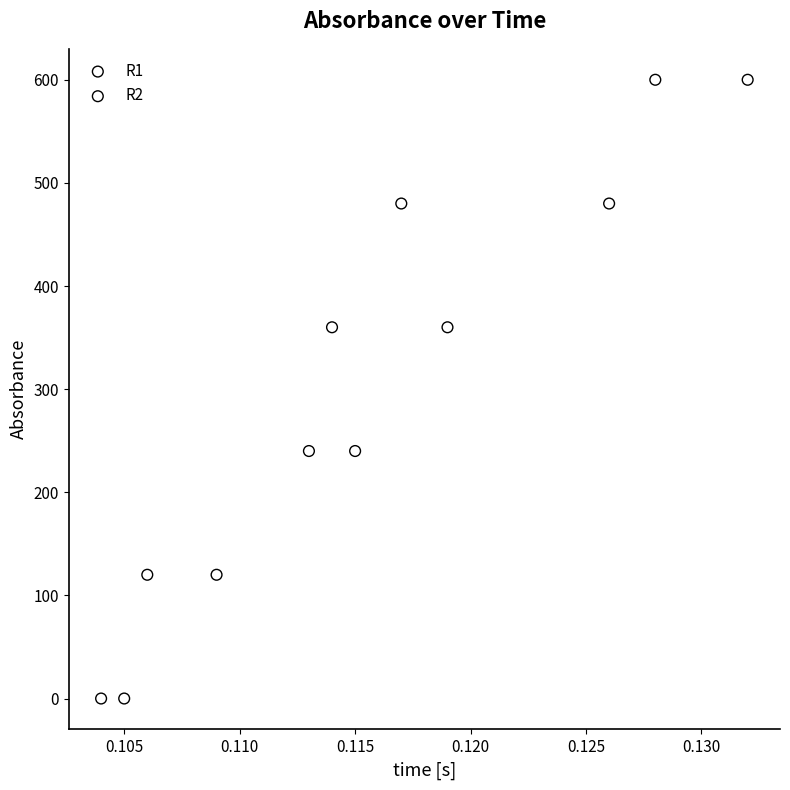

What are all the series names shown in the legend?

R1, R2